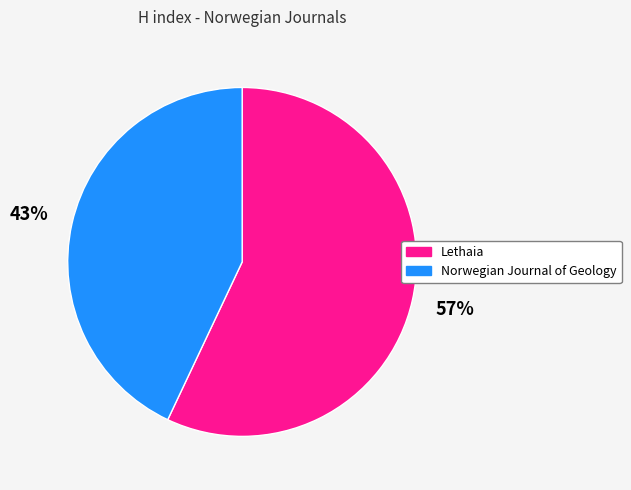

Rank the categories by value from highest to lowest.

Lethaia, Norwegian Journal of Geology